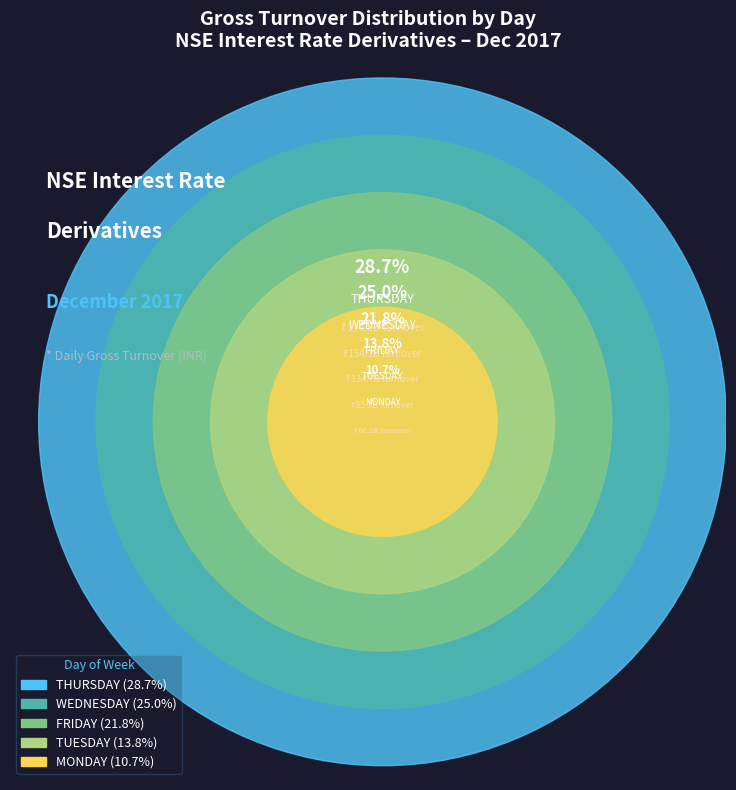

Is the sum of TUESDAY and MONDAY greater than half?

No